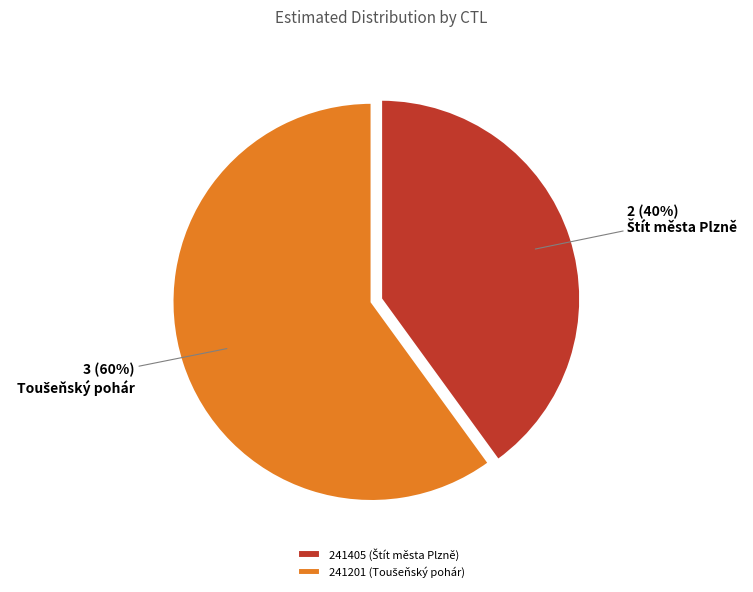

What is the ratio of the value at 241201 to the value at 241405?

1.5